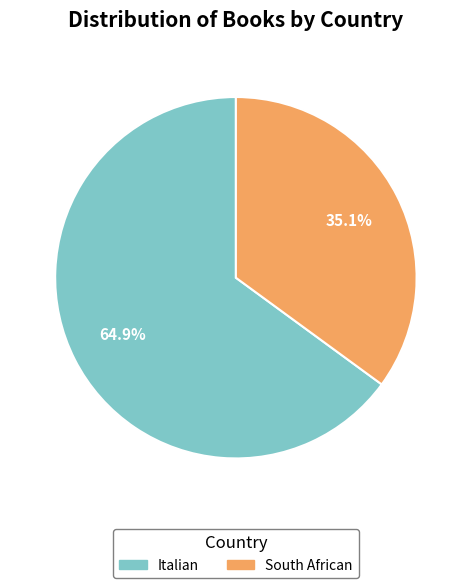

True or false: South African accounts for 35% of the total.

True